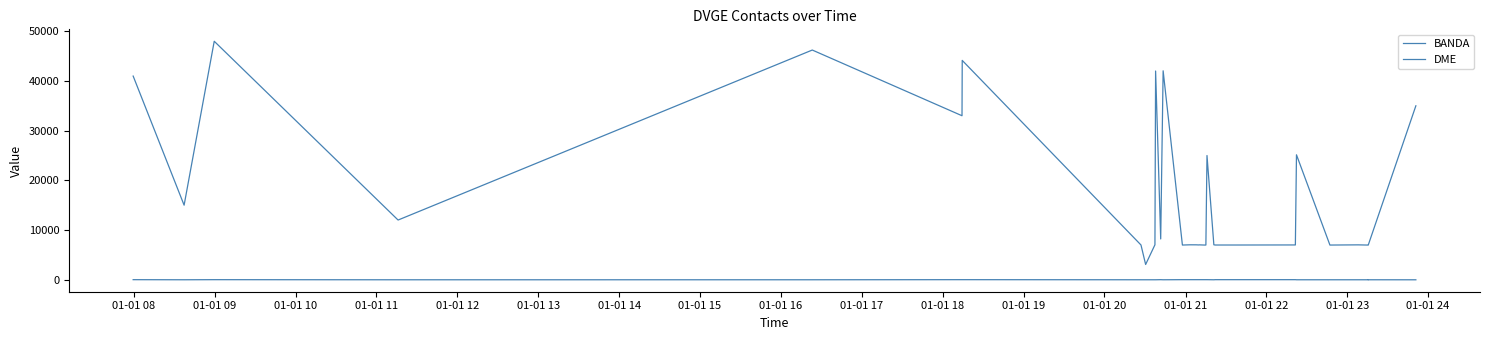

What is the average value of the BANDA series?

31